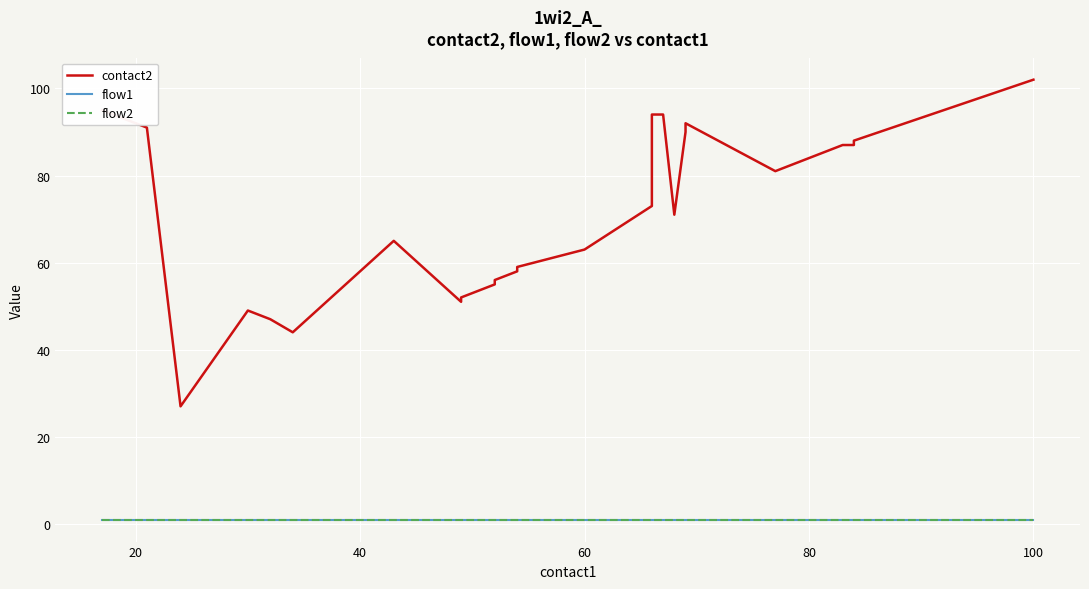

Which series has the largest total across all categories?

contact2